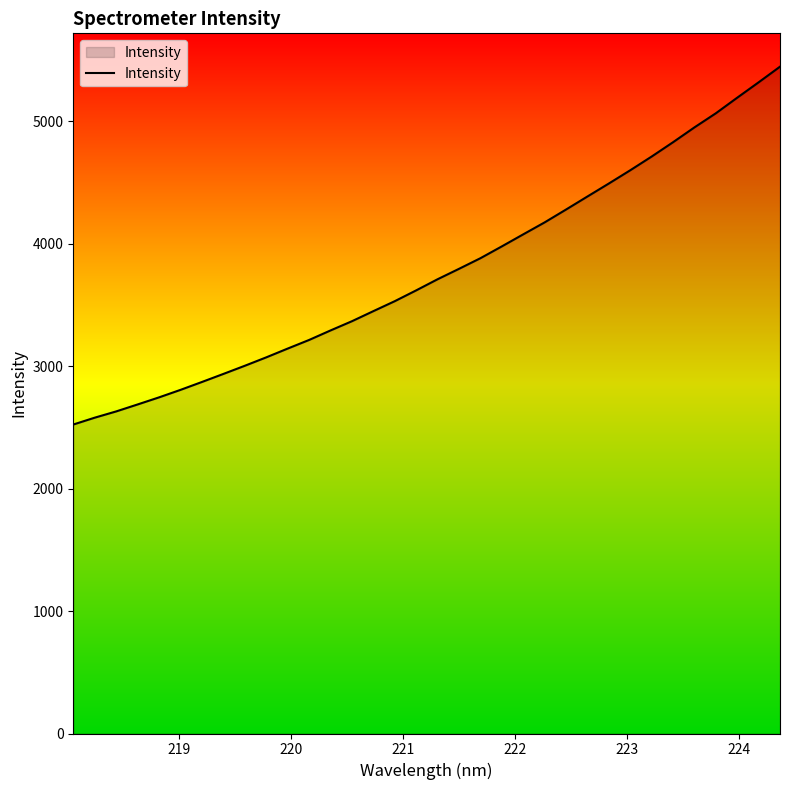

What is the difference between the maximum and minimum values?

2921.5